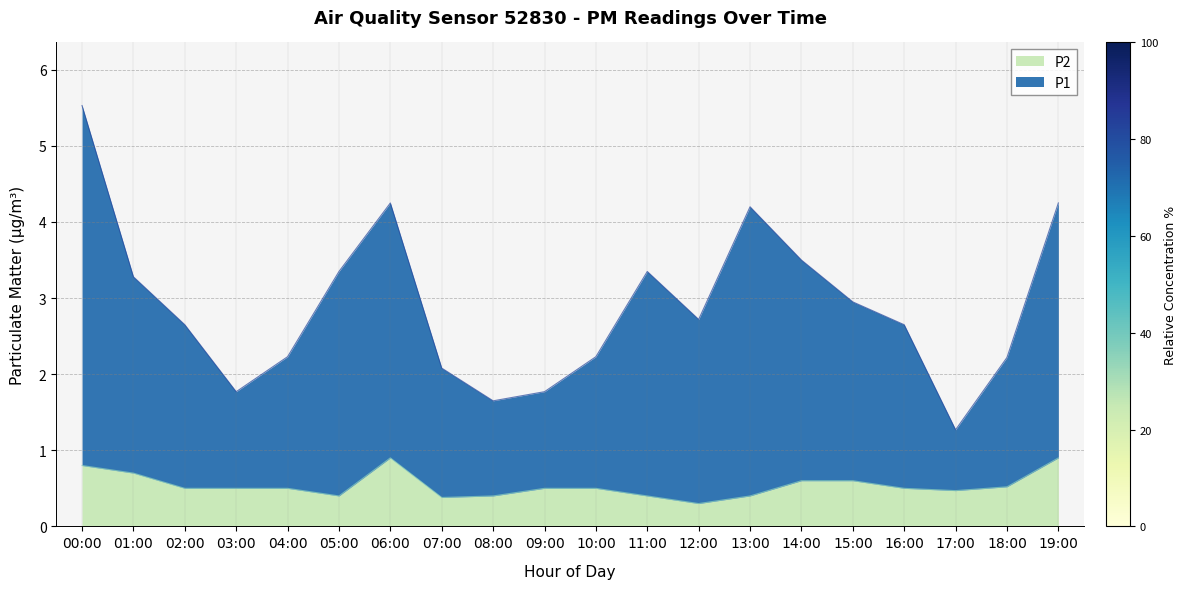

What is the label of the 6th point from the left?

05:00